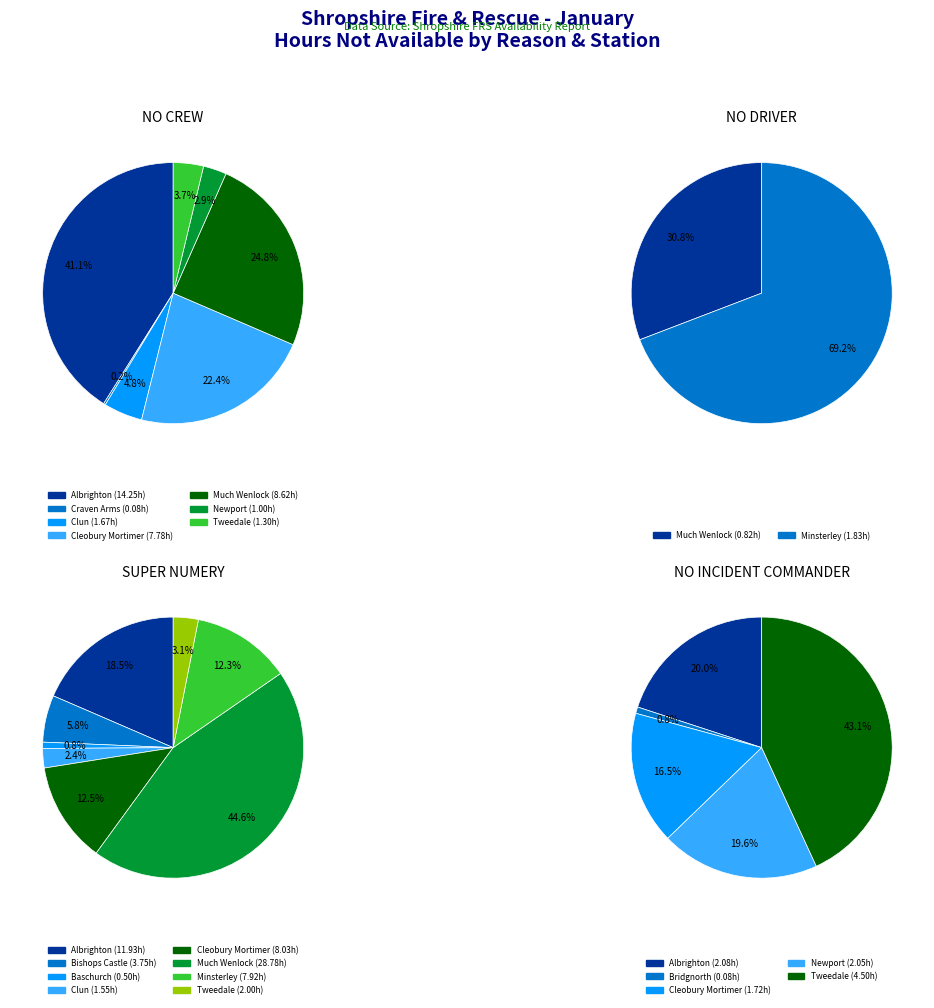

Which slice is the largest?

Much Wenlock